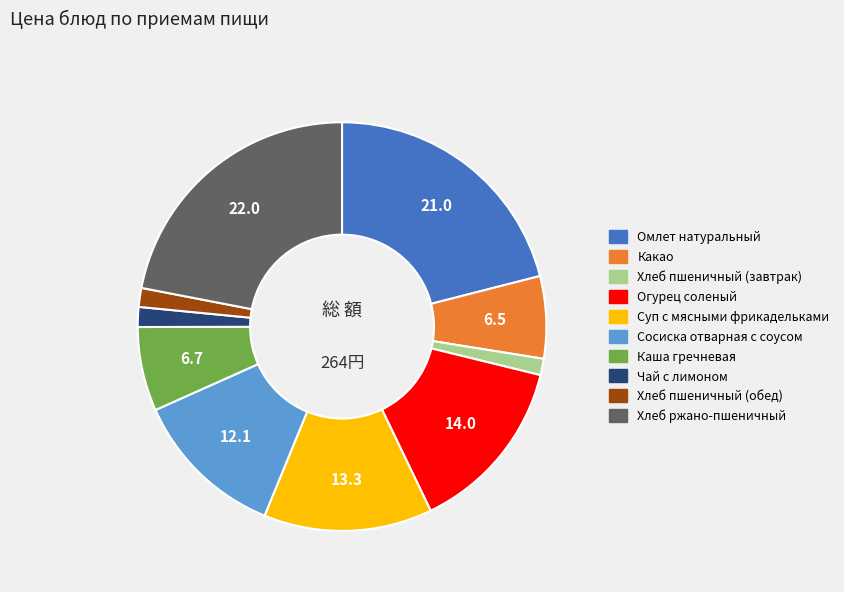

Which category has the biggest portion of the pie?

Хлеб ржано-пшеничный